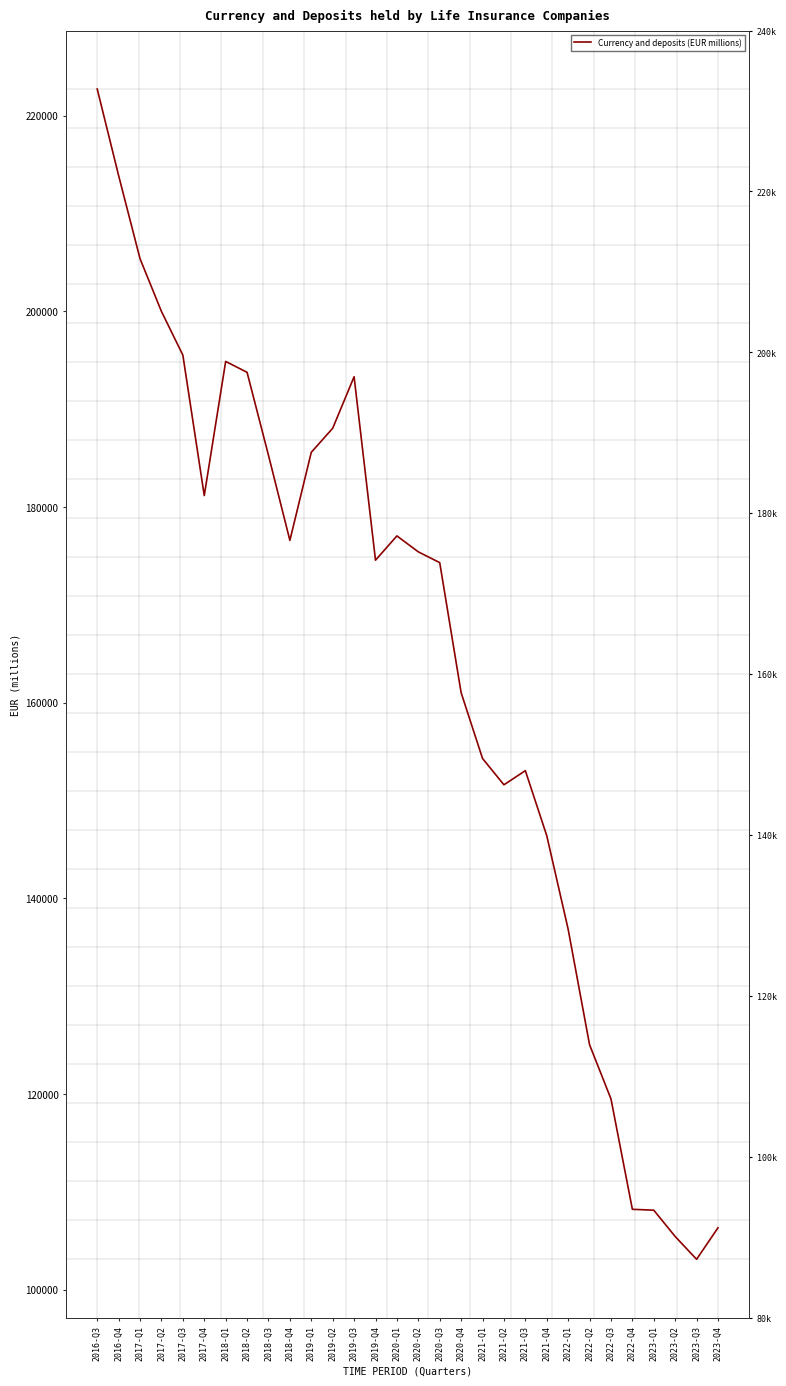

The chart shows a value of 185592.6 at 2019-Q1. True or false?

True